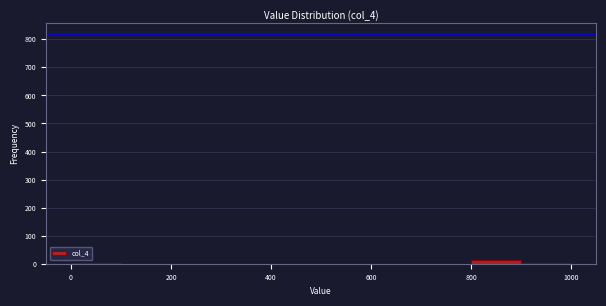

Reading left to right, transcribe this chart: for each bar, give the range it covers on the x-axis and its height. The values are not printed on the chart, so give them approximately, as read against the axis.

0 to 100: under 10
100 to 200: 0
200 to 300: 0
300 to 400: 0
400 to 500: 0
500 to 600: 0
600 to 700: 0
700 to 800: 0
800 to 900: 20
900 to 1000: under 10